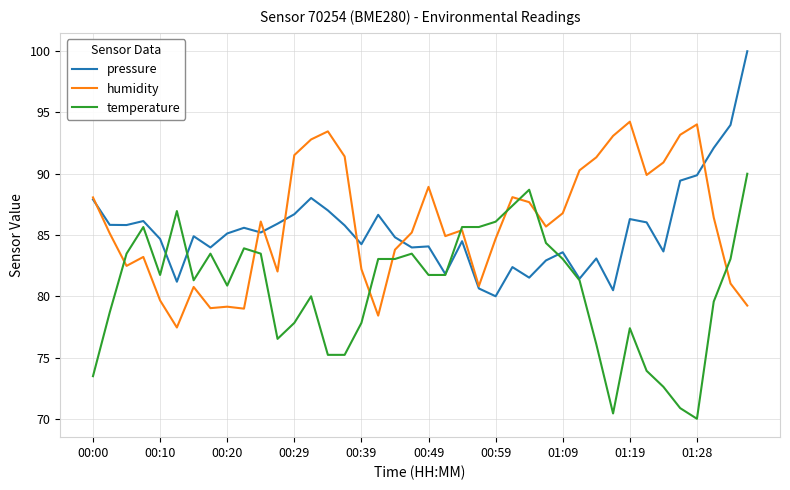

What is the greatest value displayed?

100.0